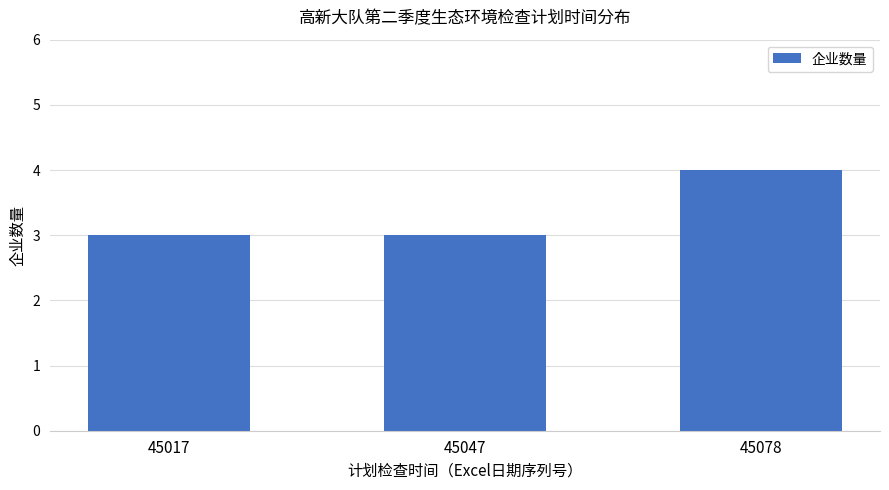

What is the change in value from 45047 to 45078?

+1